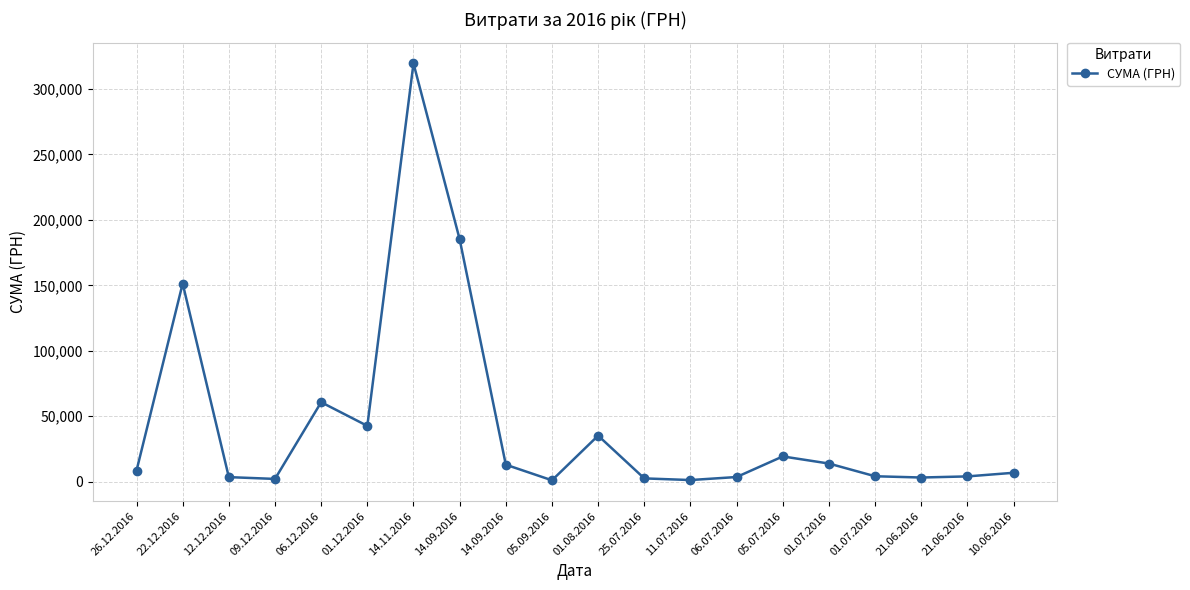

How many categories are shown in the chart?

20